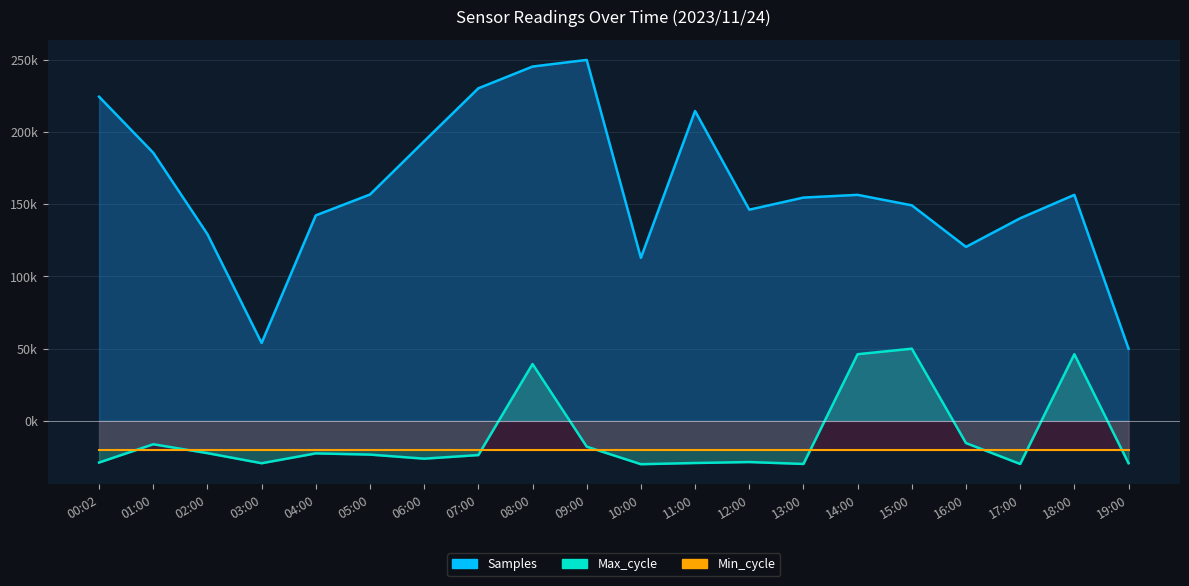

In Samples, how many points are higher than both neighbors (excluding endpoints)?

4